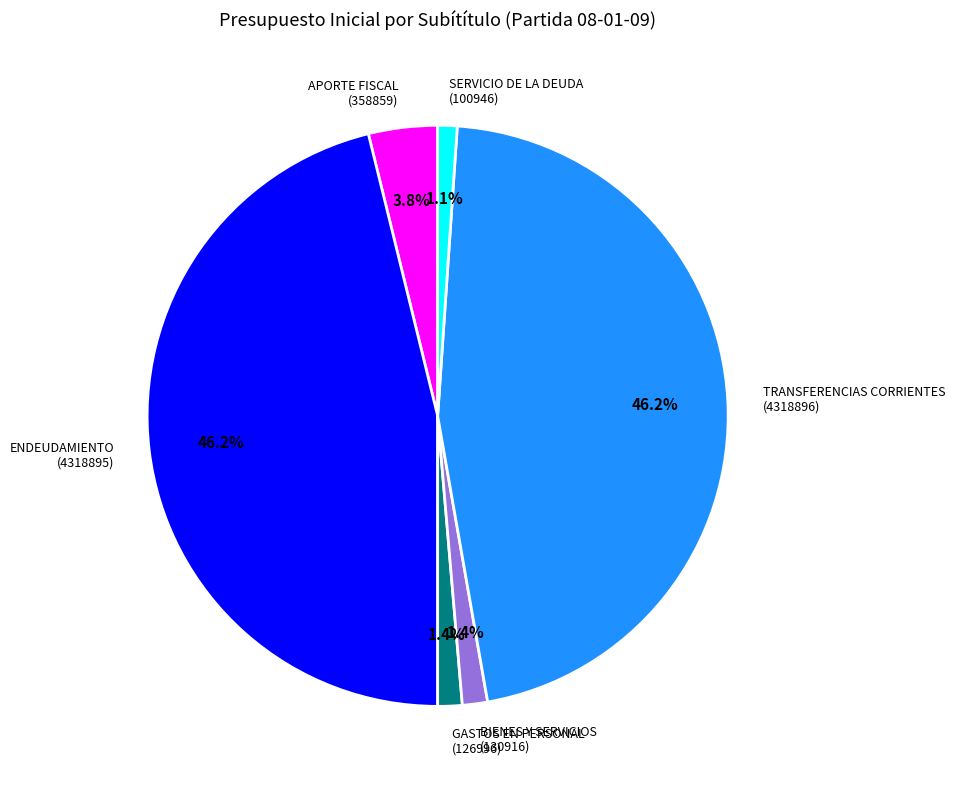

Does any single category account for the majority?

No